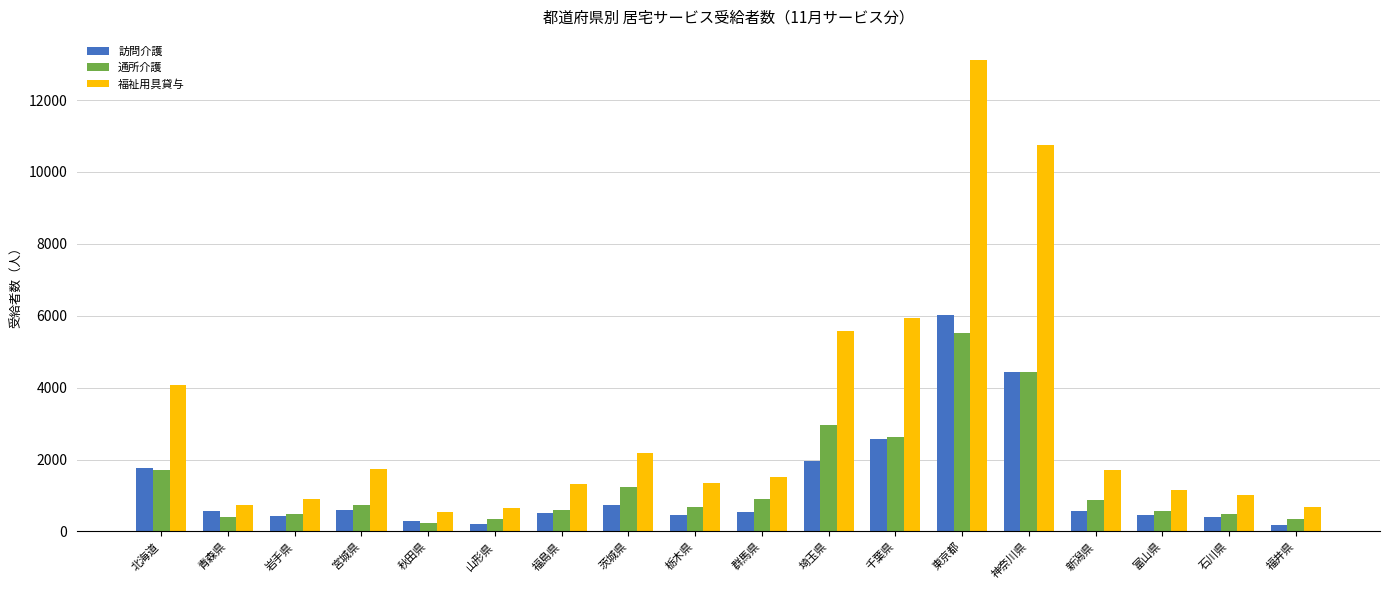

Which series has the largest total across all categories?

福祉用具貸与